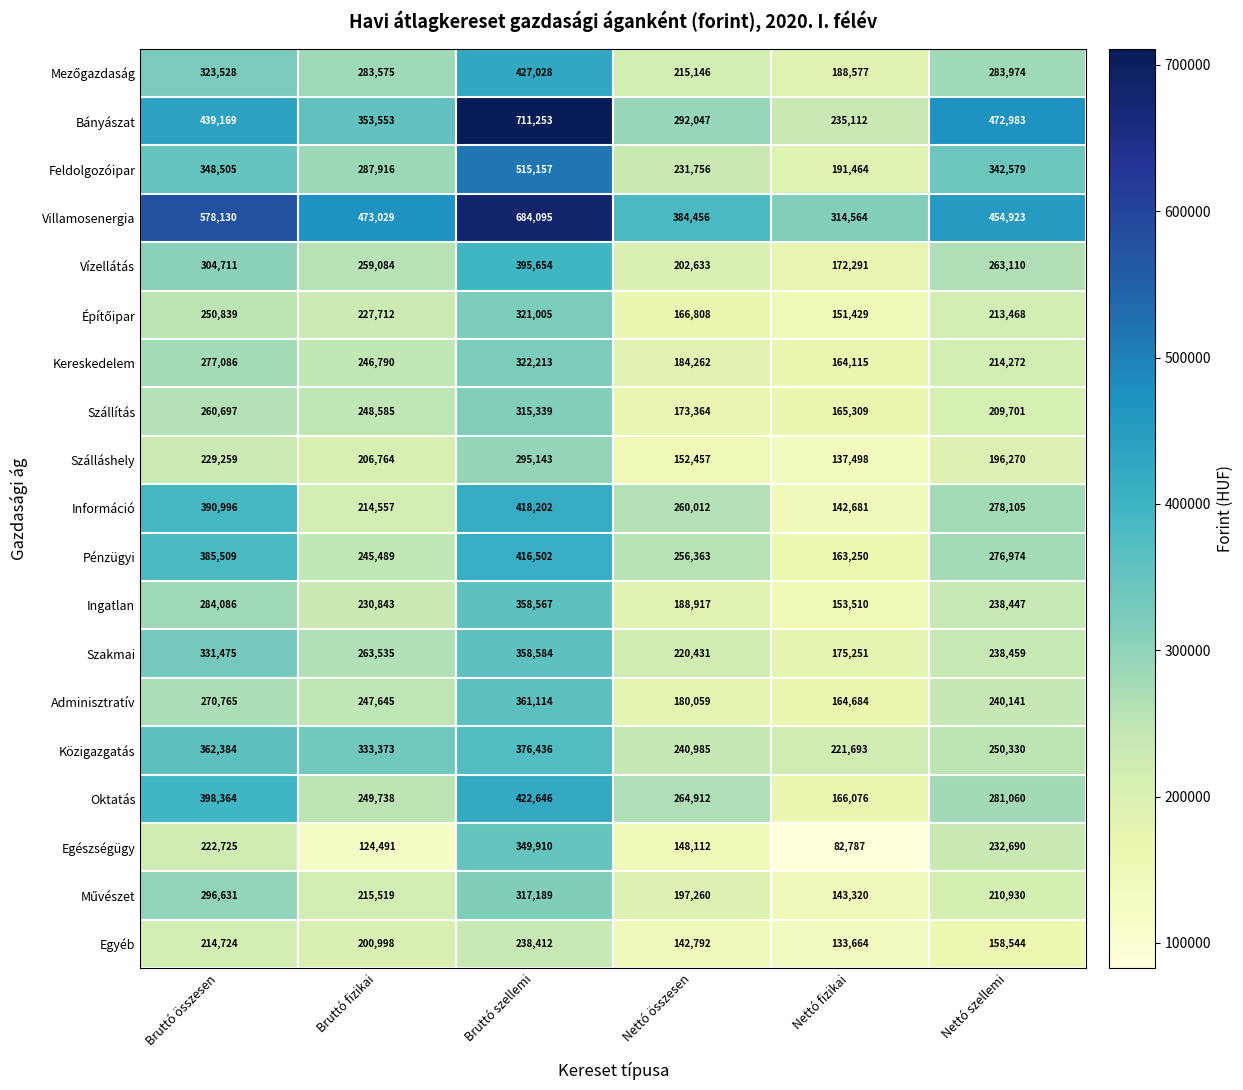

Which series has the largest total across all categories?

Villamosenergia